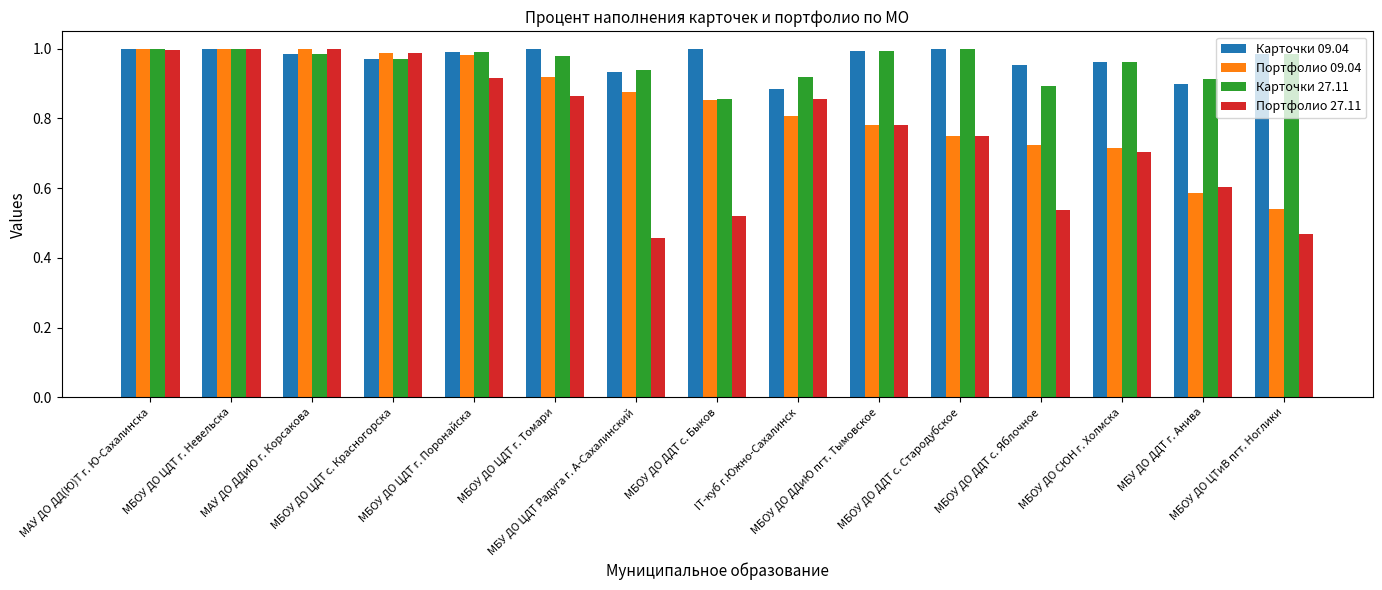

How many data points does each series have?

15